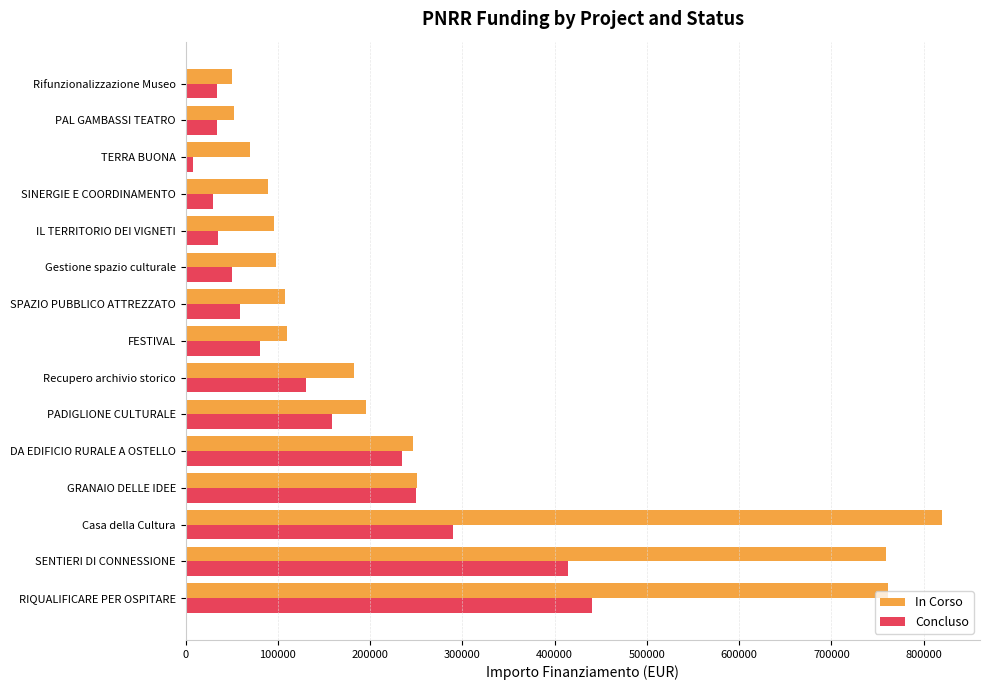

Which series has the largest total across all categories?

In Corso